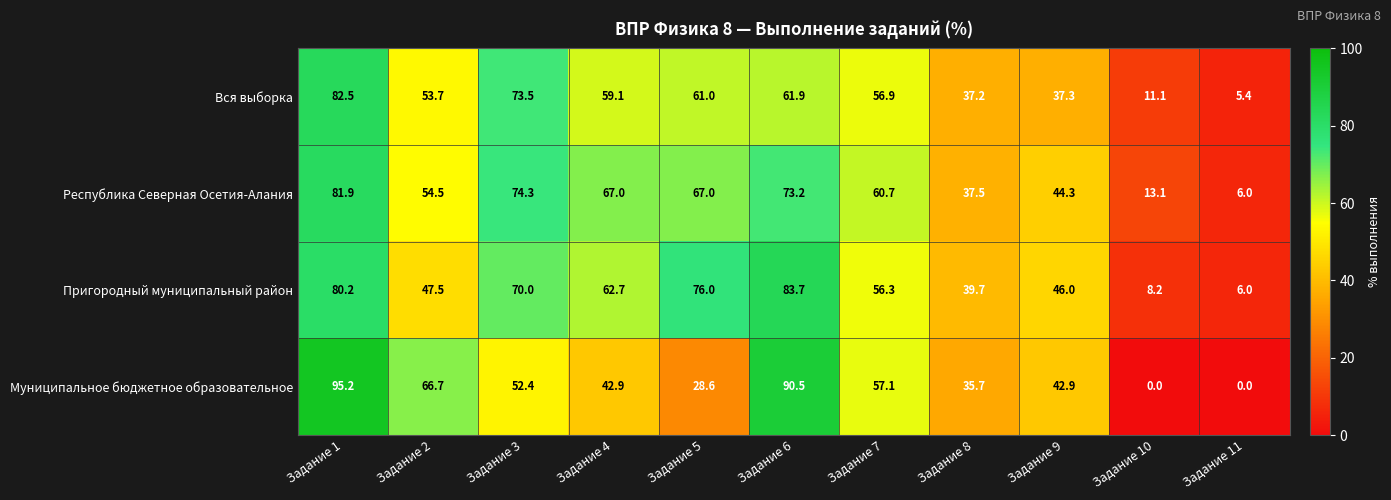

What is the maximum value for Муниципальное бюджетное образовательное?

95.2